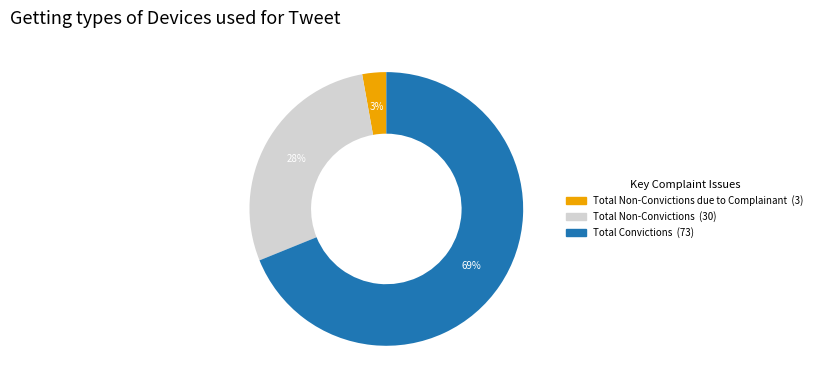

Is there a majority slice in this chart?

Yes